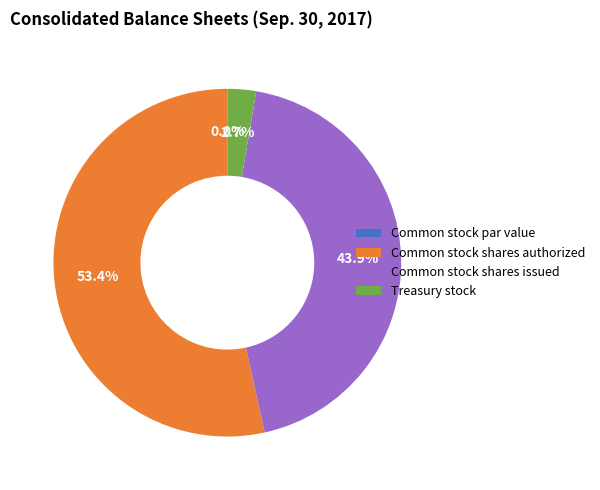

Does Common stock shares authorized account for over 50% of the chart?

Yes